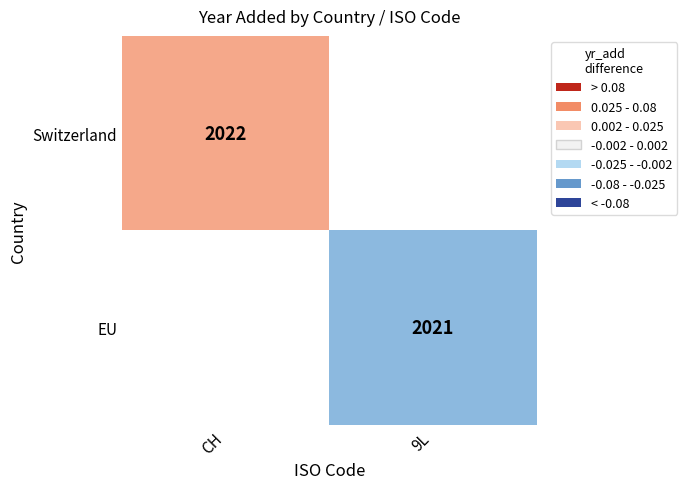

The value of Switzerland at CH is 1285.8. True or false?

False